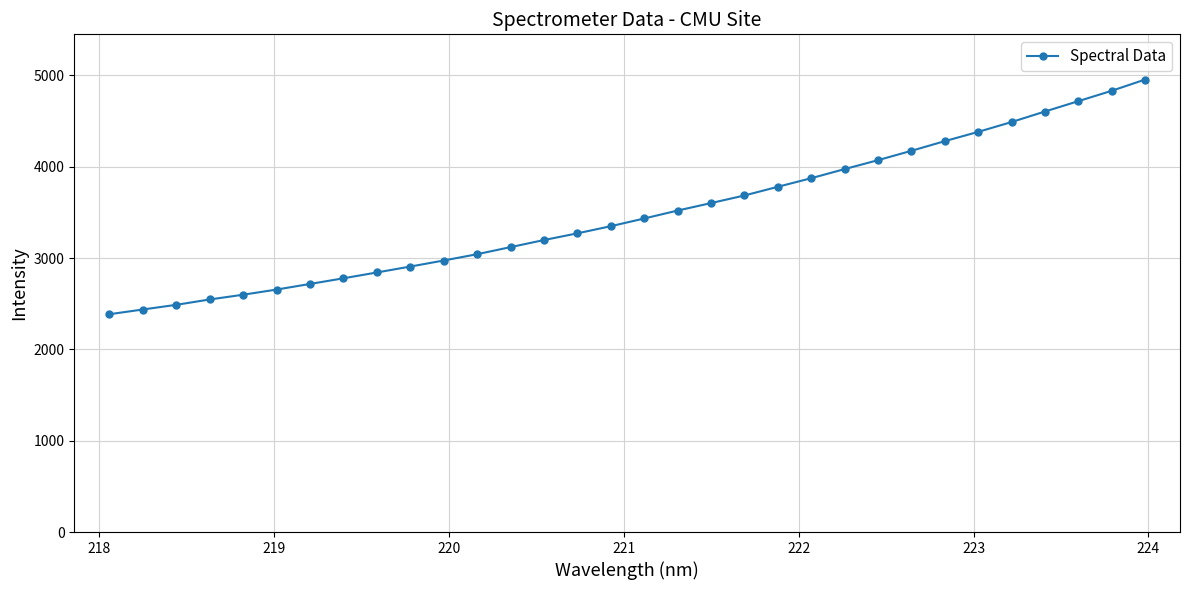

What is the difference between the second highest and minimum values?

2447.0